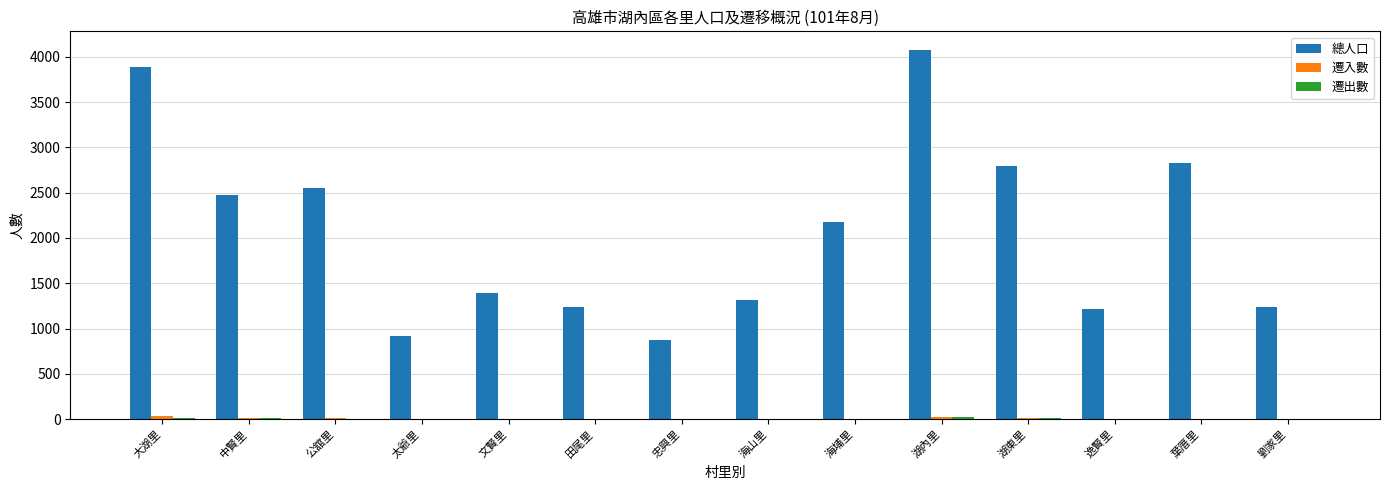

Which series has the largest total across all categories?

總人口